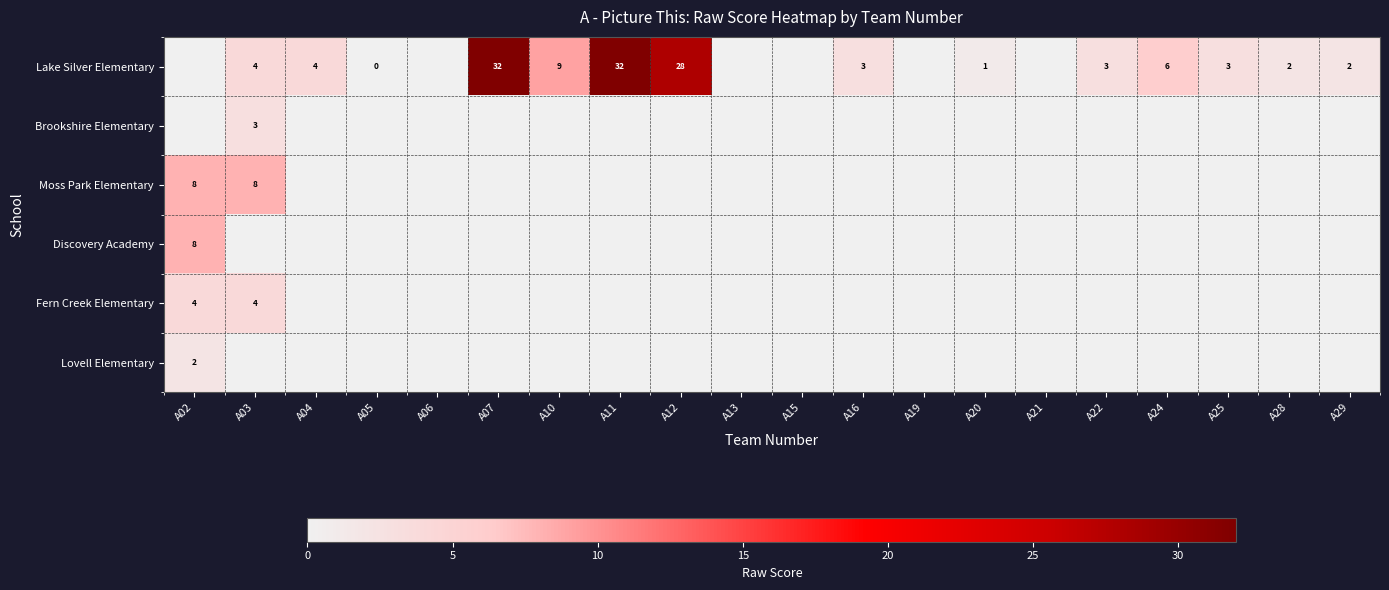

Which has a higher value, A06 or A15?

A06